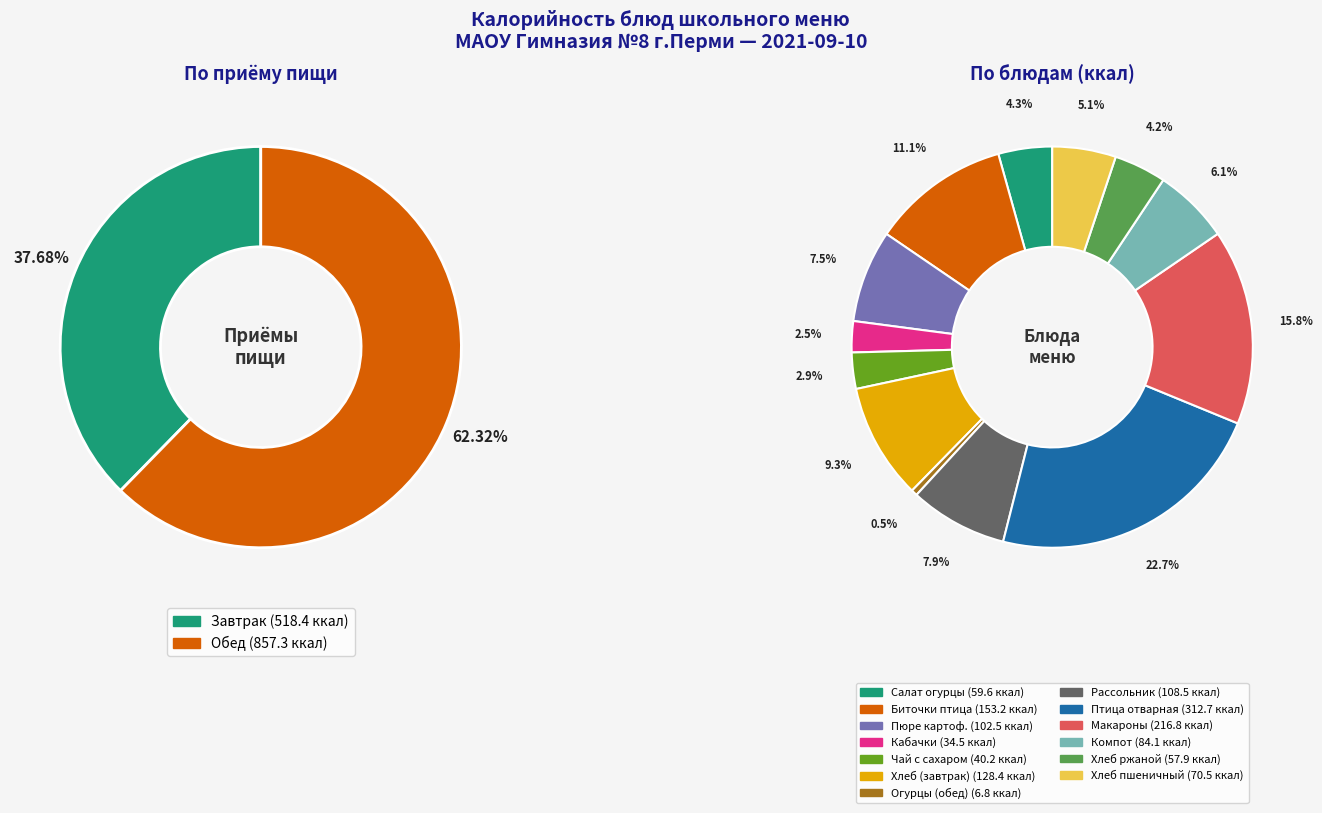

To the nearest percent, what is the combined percentage of КОМПОТ ИЗ ЯБЛОК and ПЮРЕ КАРТОФЕЛЬНОЕ?

14%